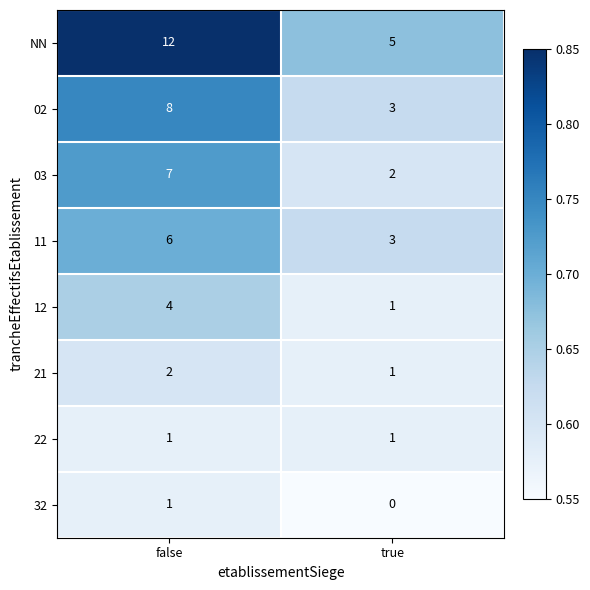

What is the total value across all series at false?

41